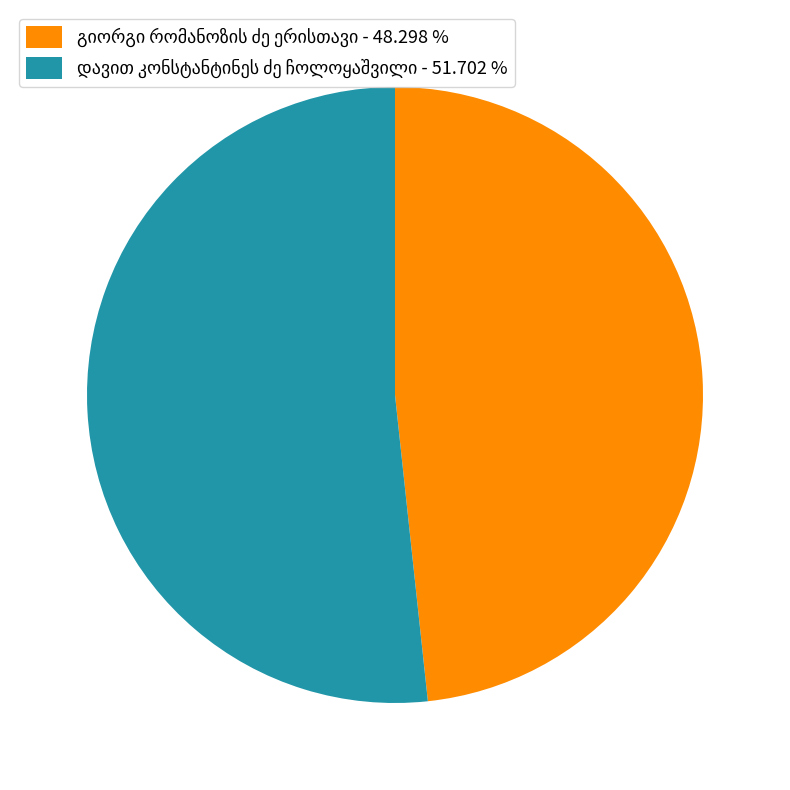

Is there any slice that represents more than half of the pie?

Yes